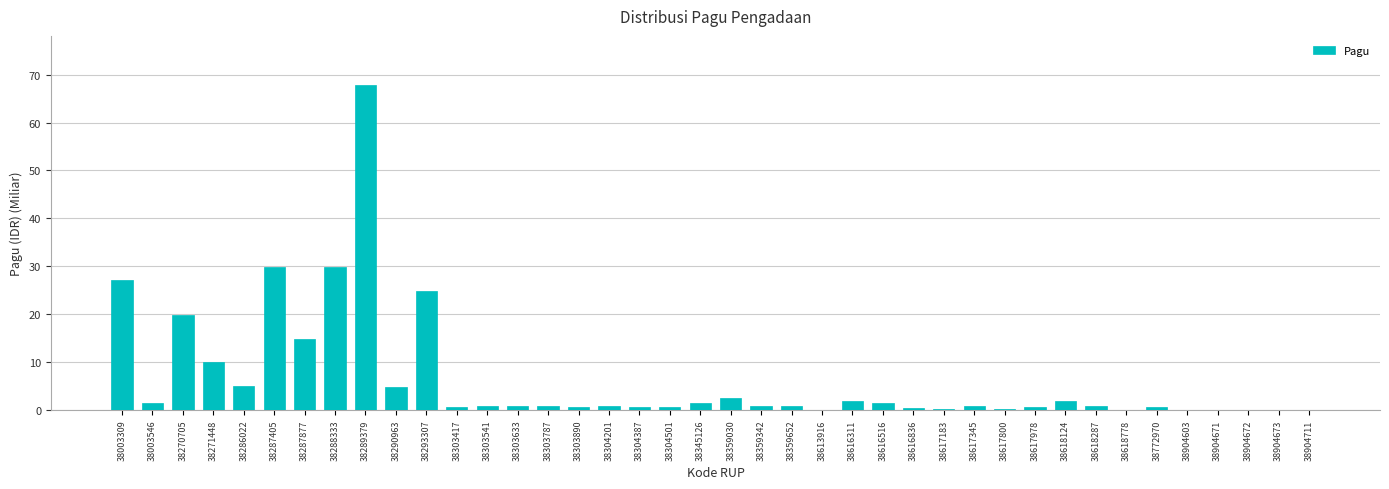

What is the sum of all values?

256.9